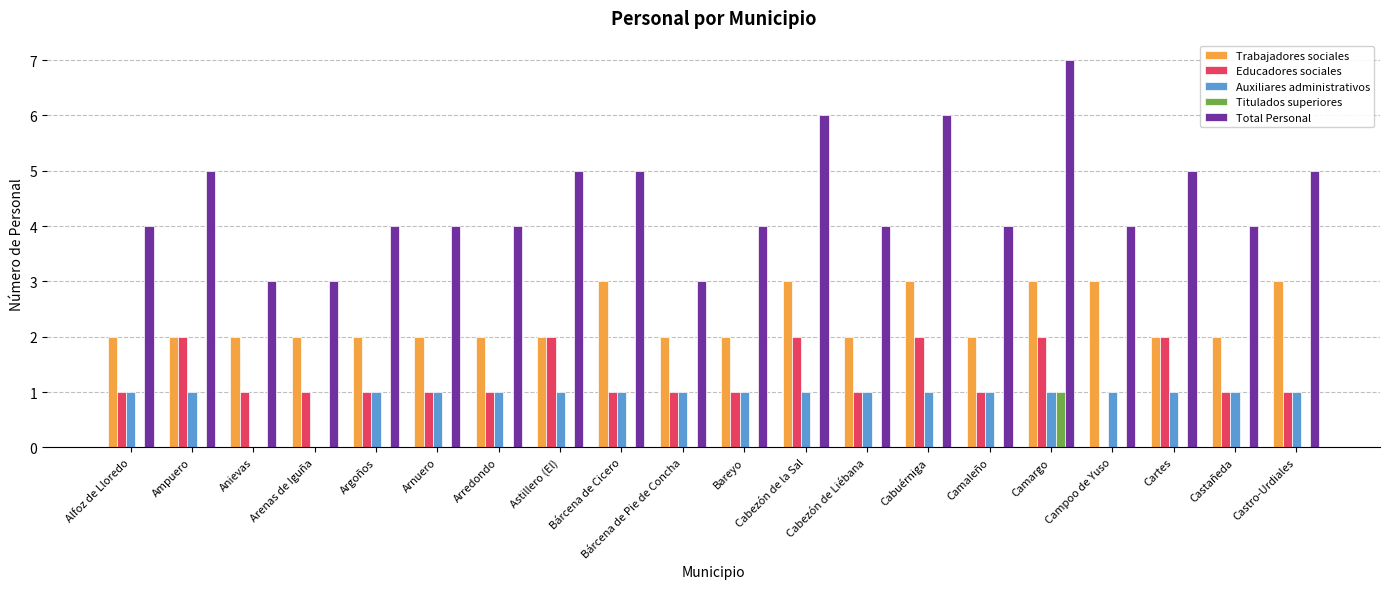

Which series has the largest total across all categories?

Total Personal